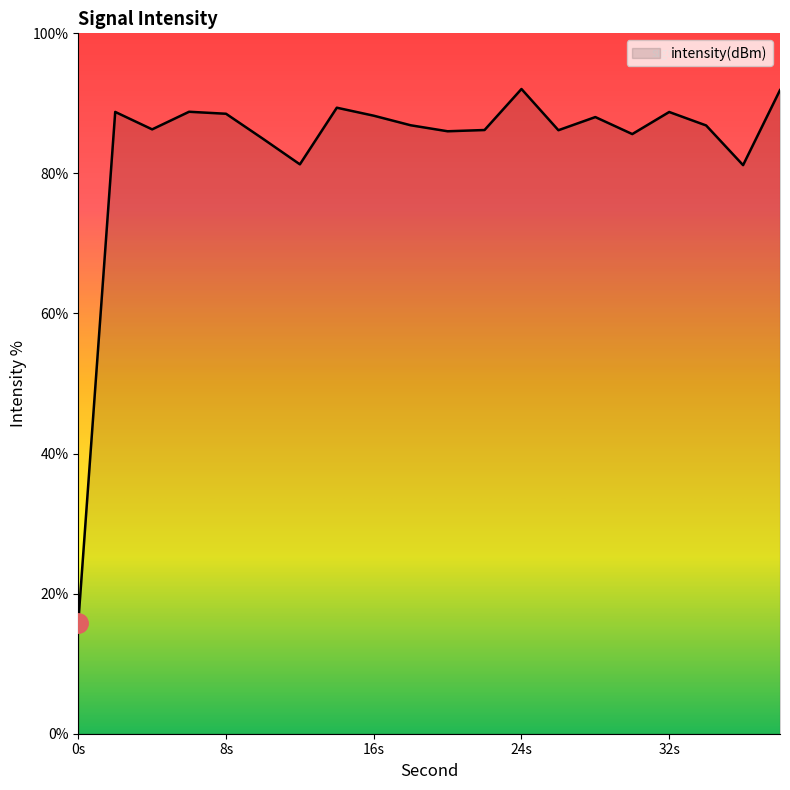

What is the difference between the maximum and minimum values?

76.2